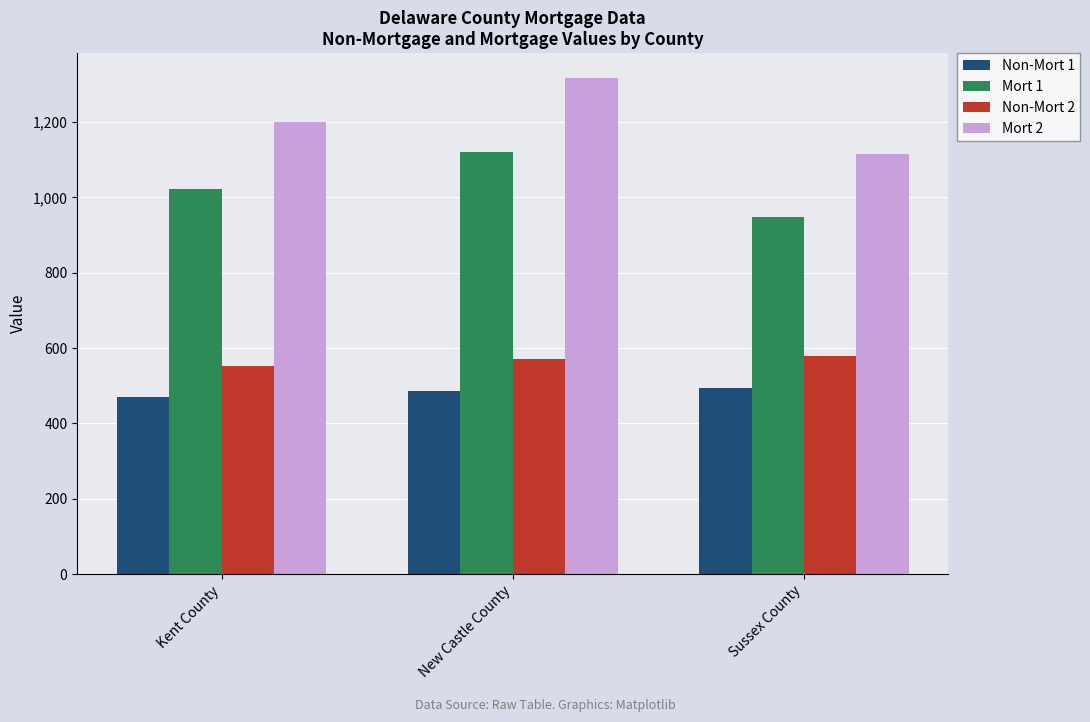

Which category has the lowest value across all series?

Kent County